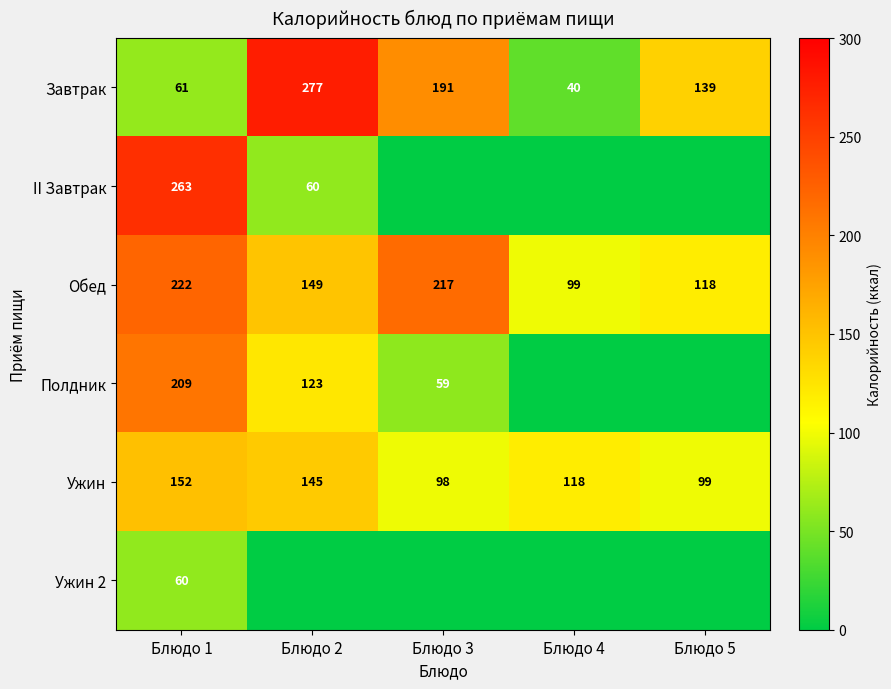

What is the difference between the Завтрак values at Блюдо 2 and Блюдо 5?

138